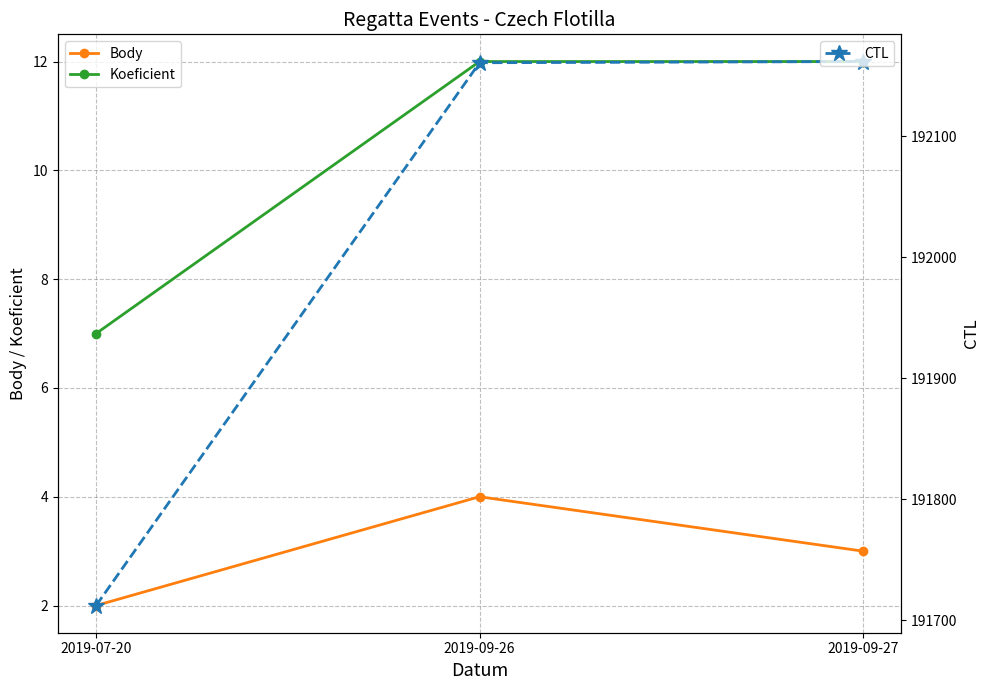

Which series changed the most between 2019-09-26 and 2019-09-27?

Body